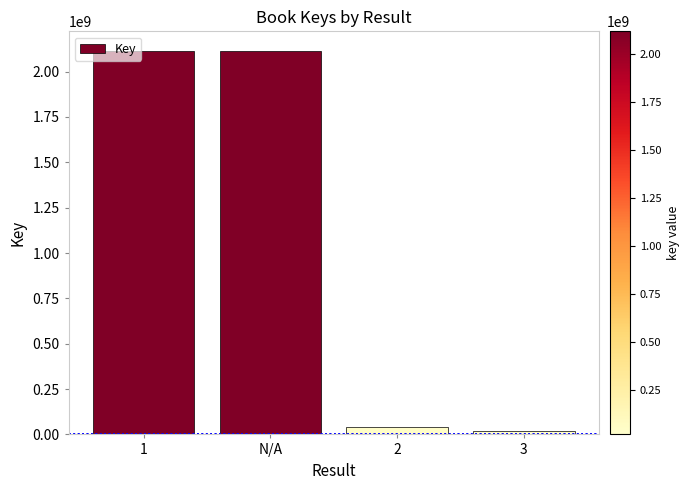

What is the maximum value shown in the chart?

2116262561